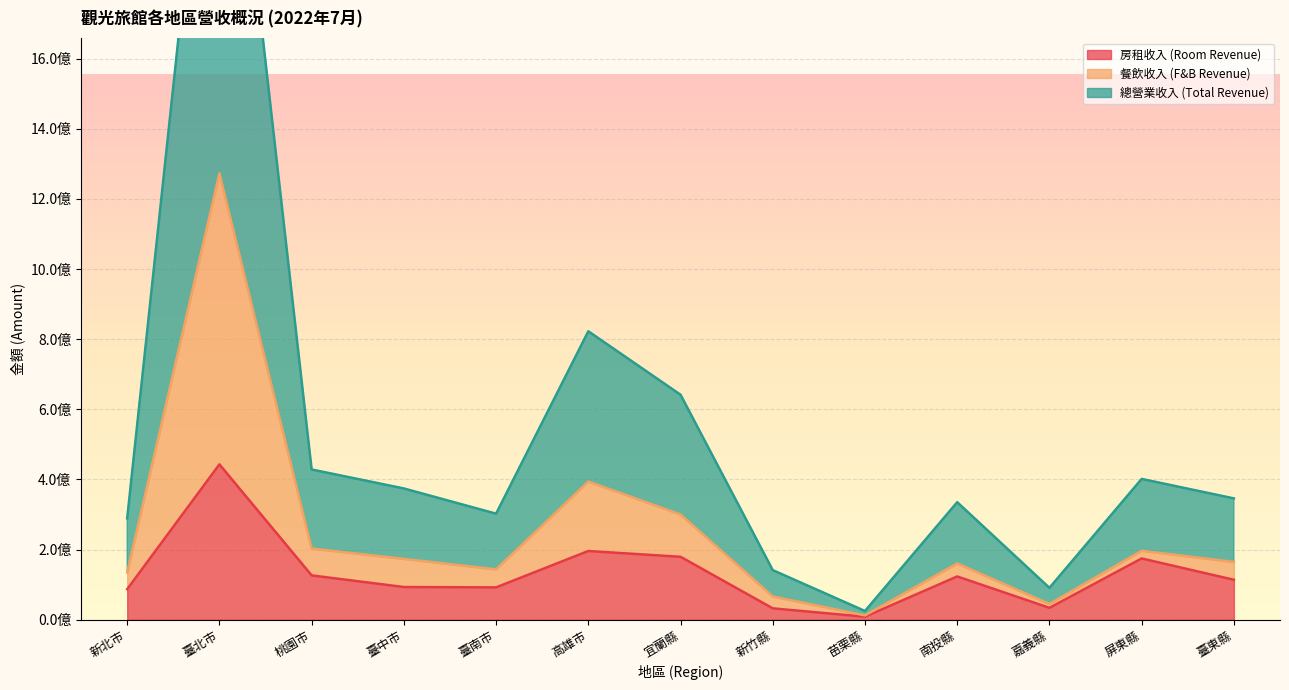

What is the smallest value displayed?

8518871